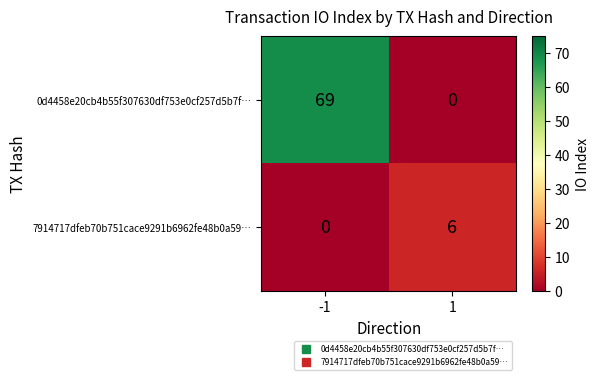

At which category is the sum across all series the highest?

-1